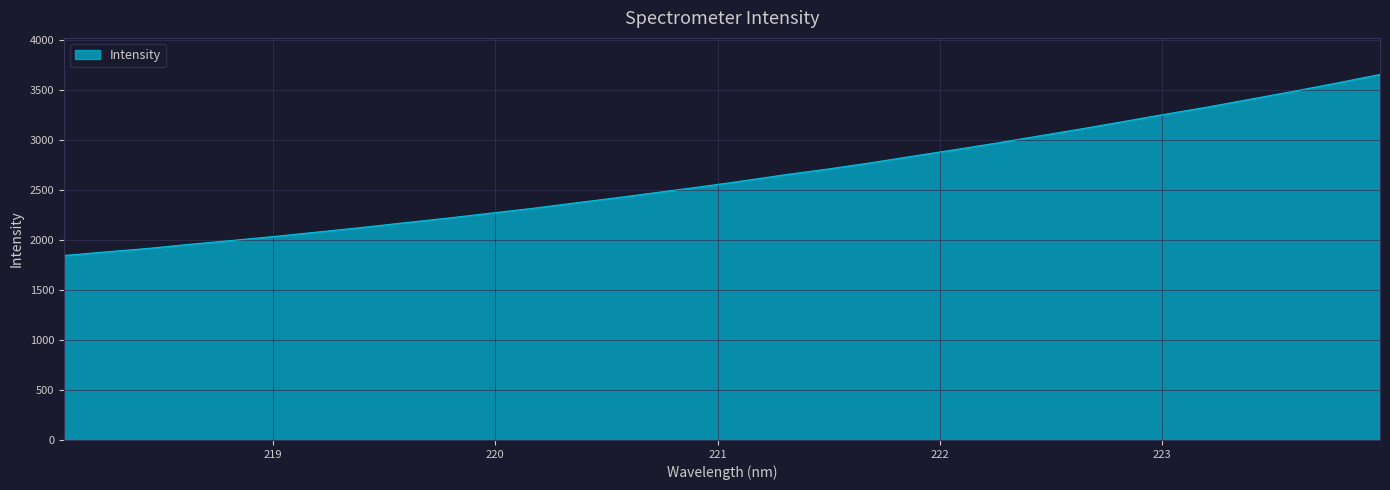

What is the difference between the maximum and minimum values?

1811.2